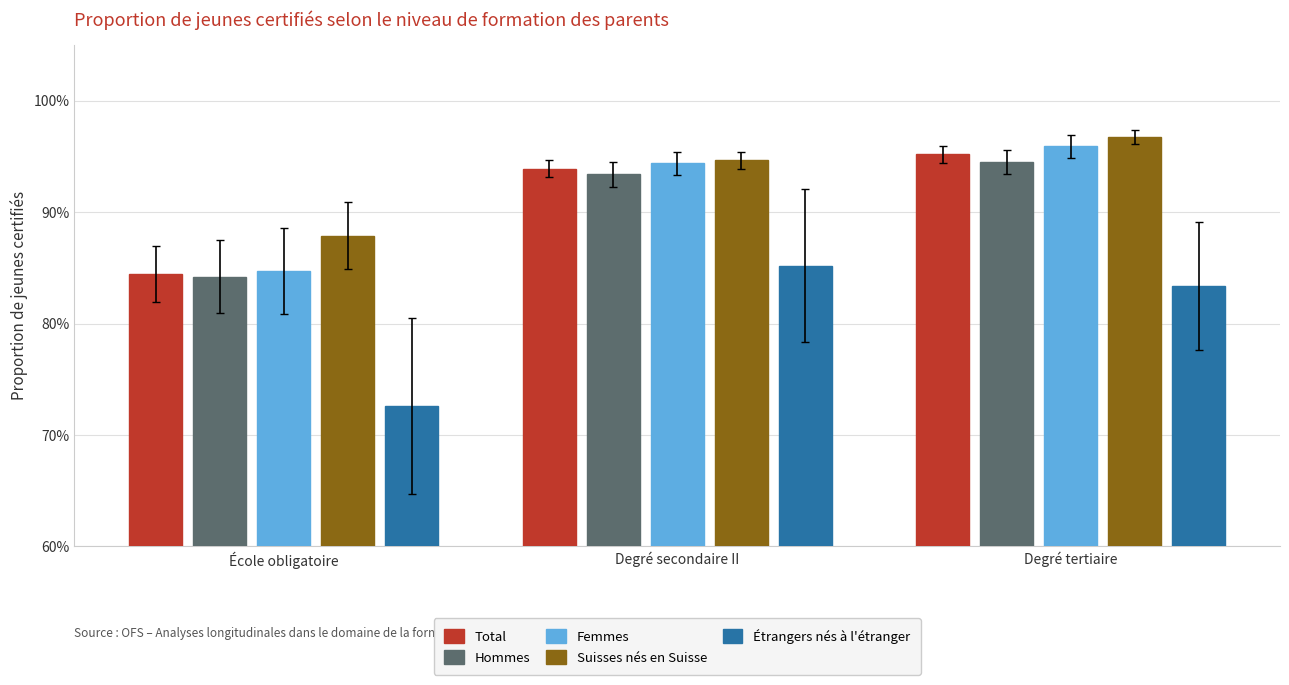

What are all the series names shown in the legend?

Total, Hommes, Femmes, Suisses nés en Suisse, Étrangers nés à l'étranger